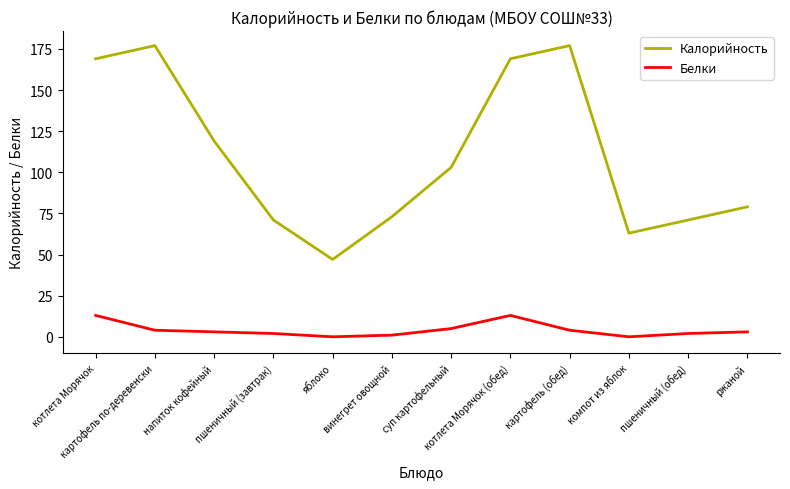

True or false: Калорийность and Белки cross at least once.

False